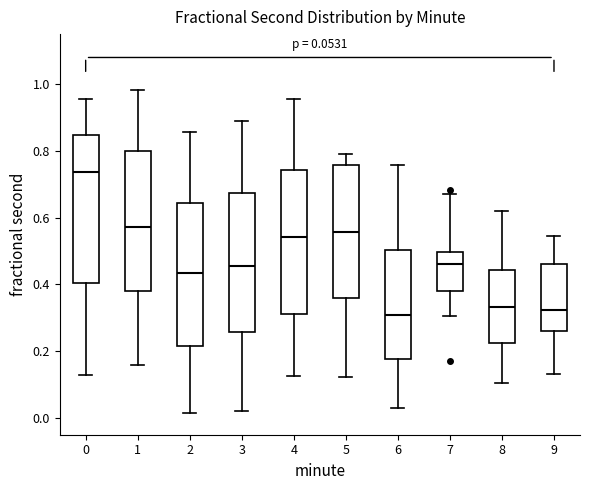

Which box's median line is the highest?

0